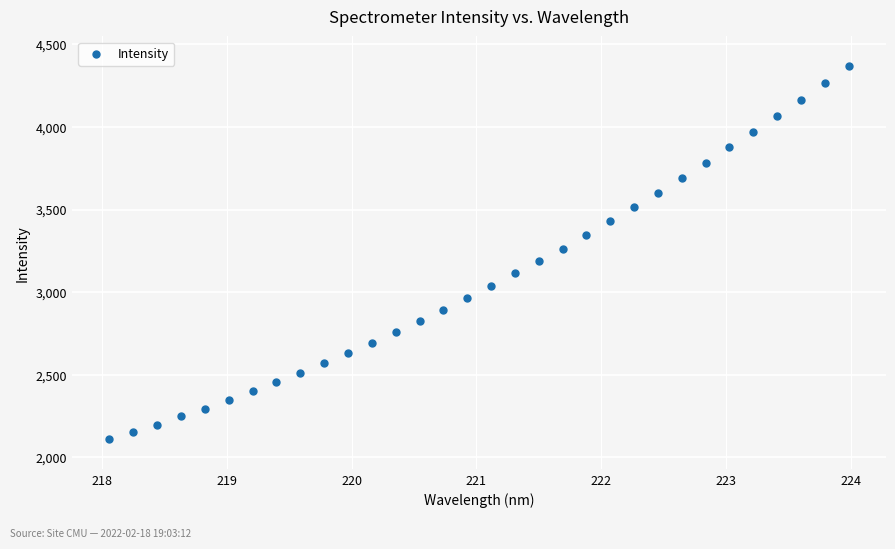

What is the range of X values (max minus min)?

5.9